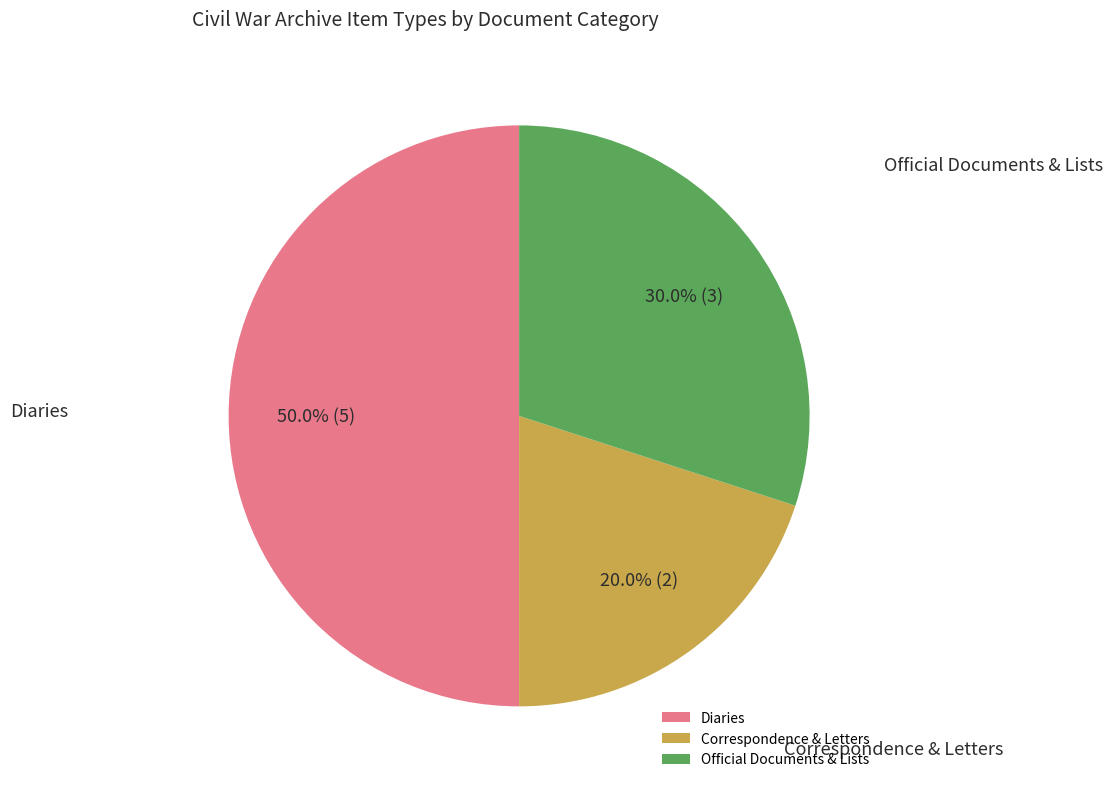

How many slices are in this pie chart?

3